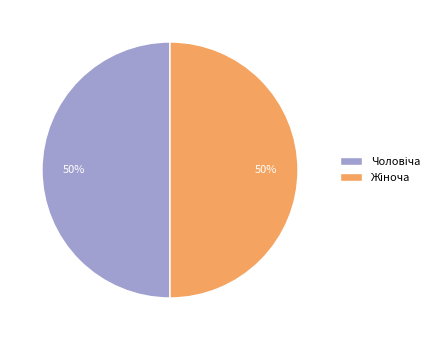

Count the number of slices in the pie.

2